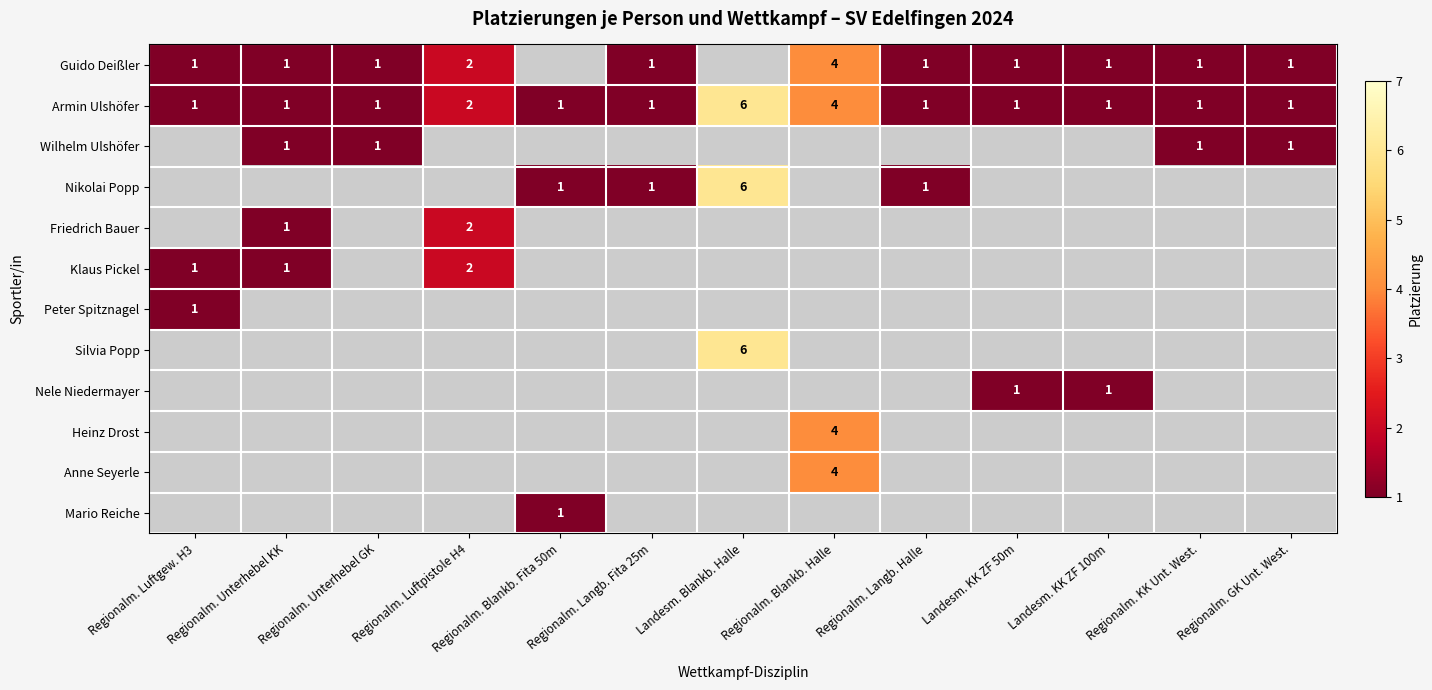

The value of Guido Deißler at Regionalm. Langb. Halle is 1. True or false?

True